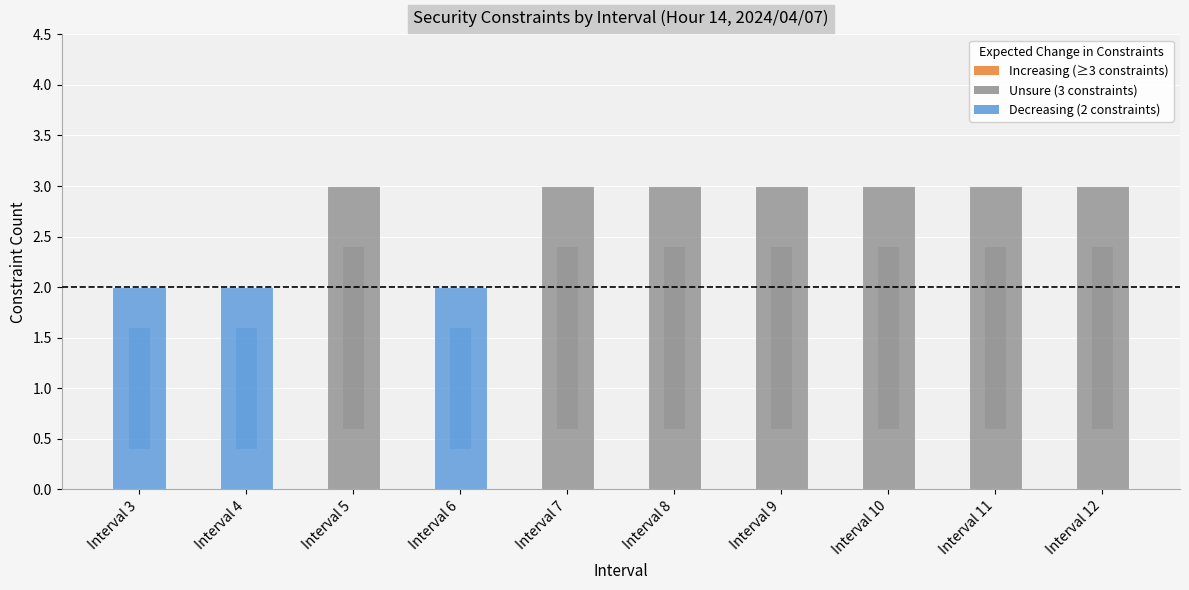

Rank the categories by value from highest to lowest.

Interval 5, Interval 7, Interval 8, Interval 9, Interval 10, Interval 11, Interval 12, Interval 3, Interval 4, Interval 6